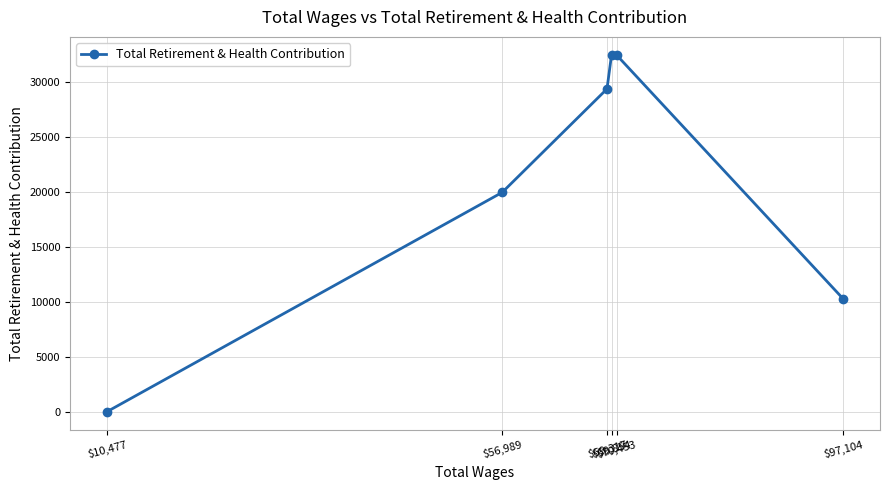

What is the label of the 4th point from the left?

$69,854